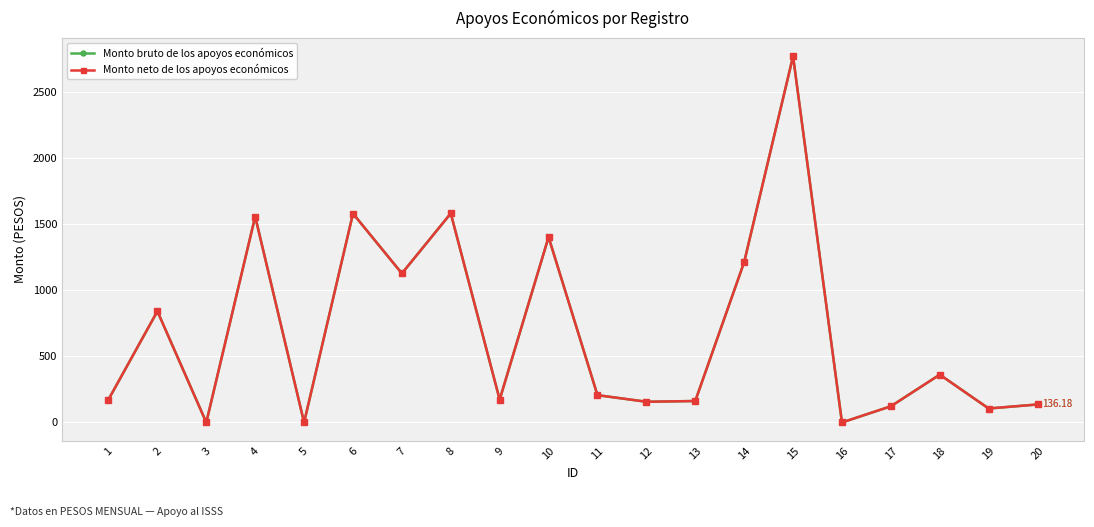

Reading right to left, transcribe all the data shown in this chart.

Monto bruto de los apoyos económicos: 20=136.2	19=105.6	18=362.2	17=122.5	16=0.0	15=2773.6	14=1214.5	13=162.4	12=156.8	11=206.7	10=1404.2	9=173.1	8=1583.6	7=1128.8	6=1582.3	5=0.0	4=1559.9	3=0.0	2=842.4	1=173.8
Monto neto de los apoyos económicos: 20=136.2	19=105.6	18=362.2	17=122.5	16=0.0	15=2773.6	14=1214.5	13=162.4	12=156.8	11=206.7	10=1404.2	9=173.1	8=1583.6	7=1128.8	6=1582.3	5=0.0	4=1559.9	3=0.0	2=842.4	1=173.8